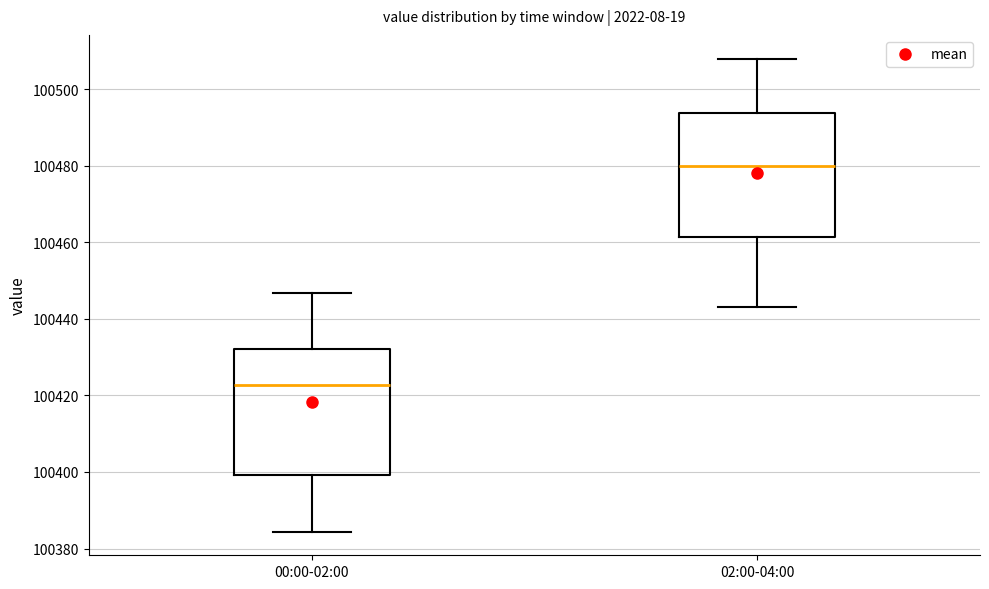

Which box's median line is the highest?

02:00-04:00